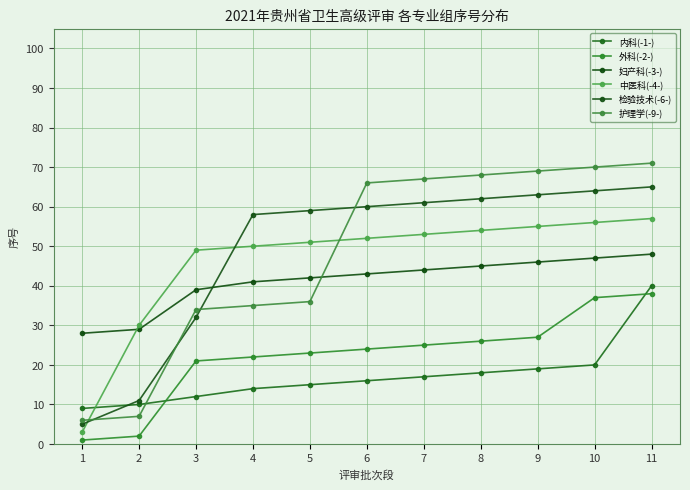

Which series has the widest spread of values?

护理学(-9-)